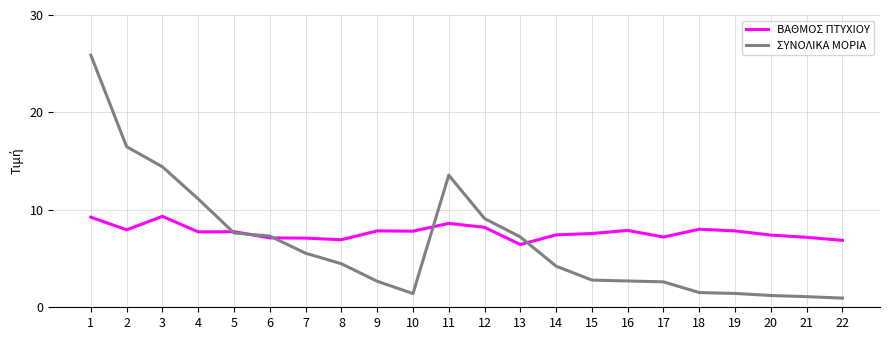

Is the value of ΣΥΝΟΛΙΚΑ ΜΟΡΙΑ at 18 greater than the value of ΒΑΘΜΟΣ ΠΤΥΧΙΟΥ at 16?

No